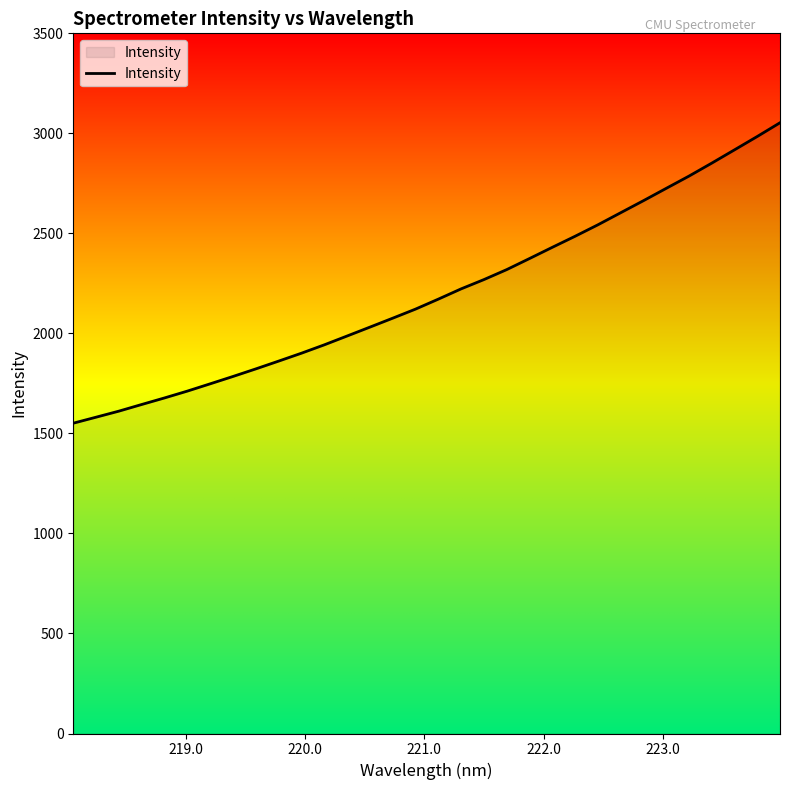

What is the minimum value shown in the chart?

1551.2